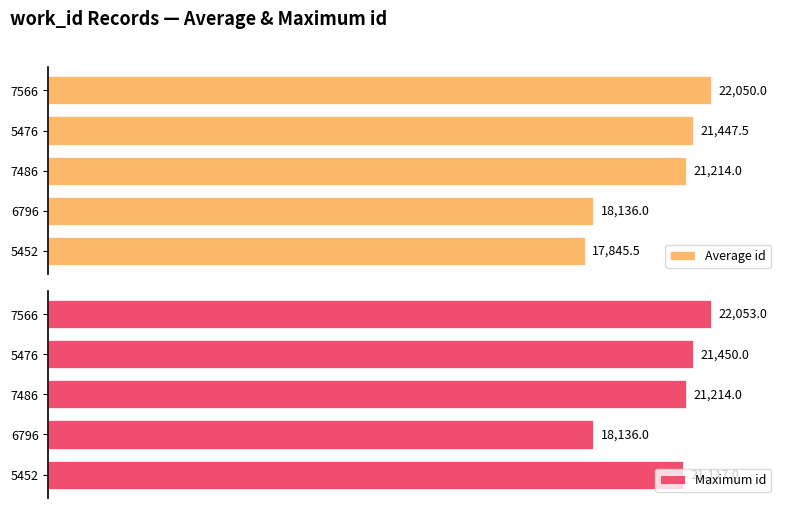

Rank the categories by Average id value from highest to lowest.

7566, 5476, 7486, 6796, 5452